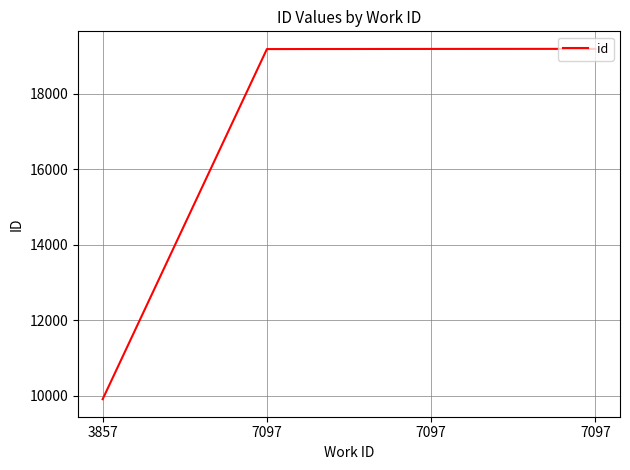

Is this an area chart (filled region under the line)?

No